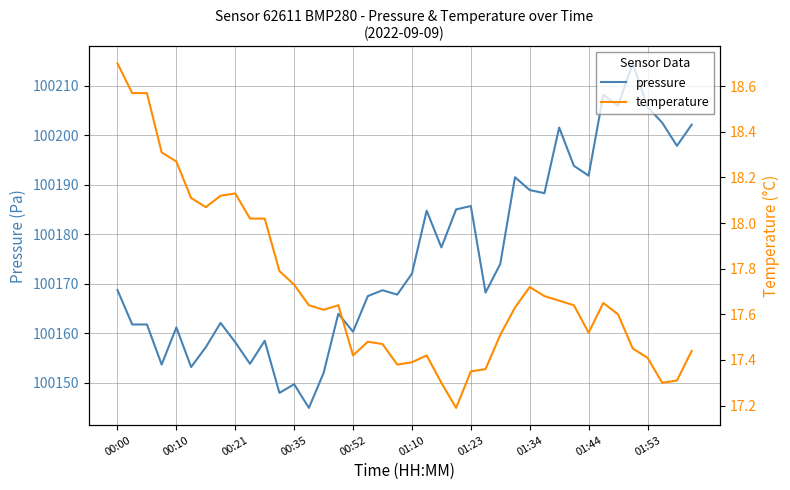

How many data points in pressure are above 100168?

22